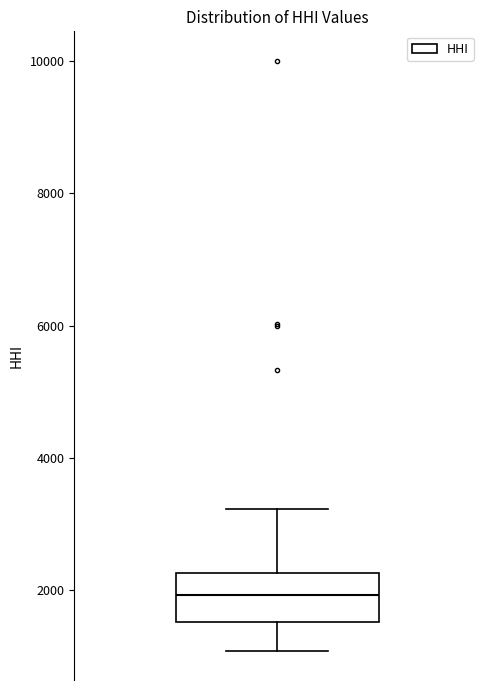

Transcribe this box plot: give where the median line is, the range the box spans, and where the two whiskers end, as read against the y-axis. The values are not printed on the chart, so give them approximately, as read against the axis.

median 2000, box 1600 to 2200, whiskers 1000 to 3200